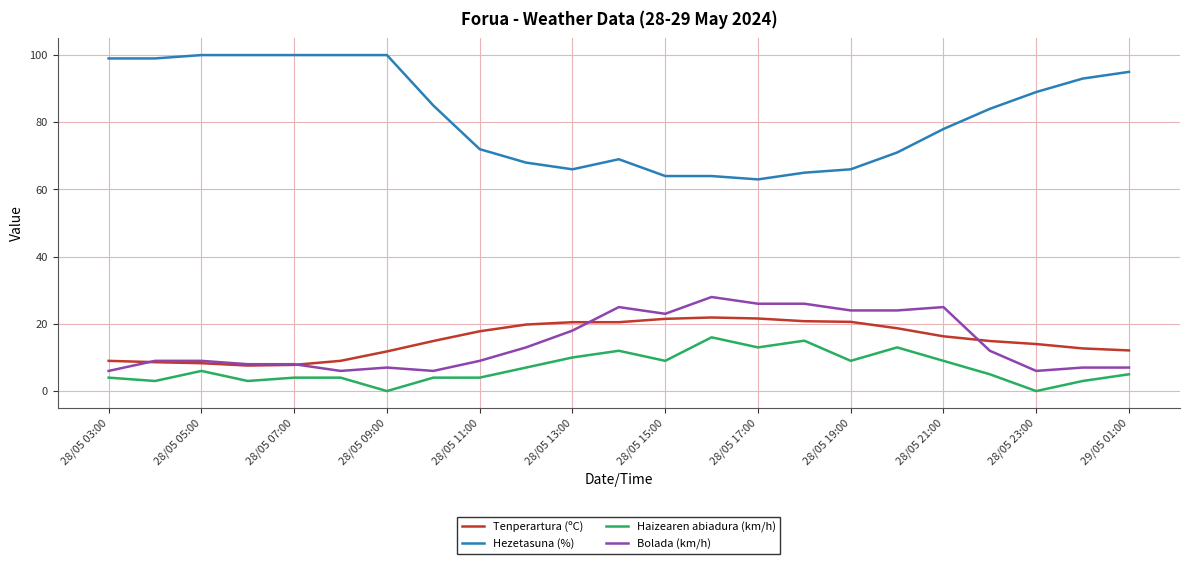

True or false: Haizearen abiadura (km/h) and Tenperartura (ºC) intersect in this chart.

False